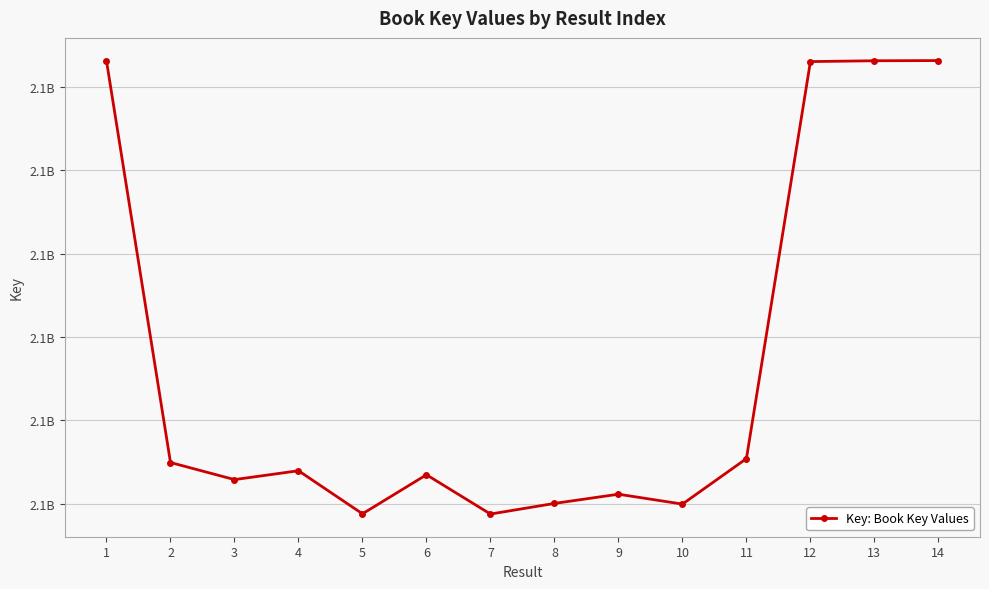

True or false: there are more than 0 points higher than both neighbors.

True